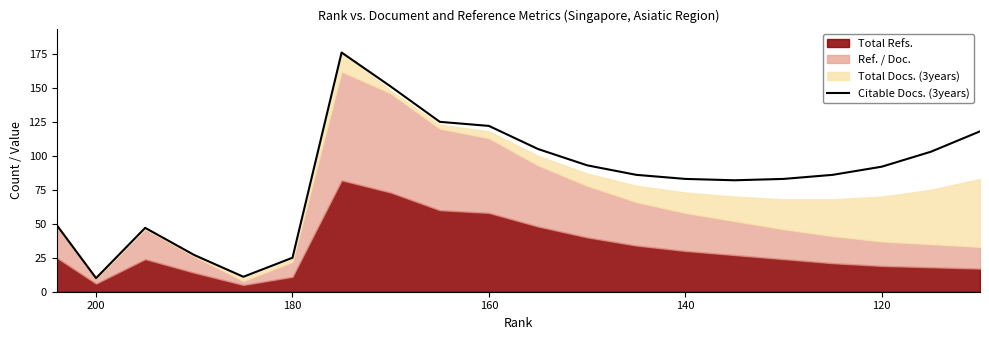

True or false: the data shows 264 at 220.

False